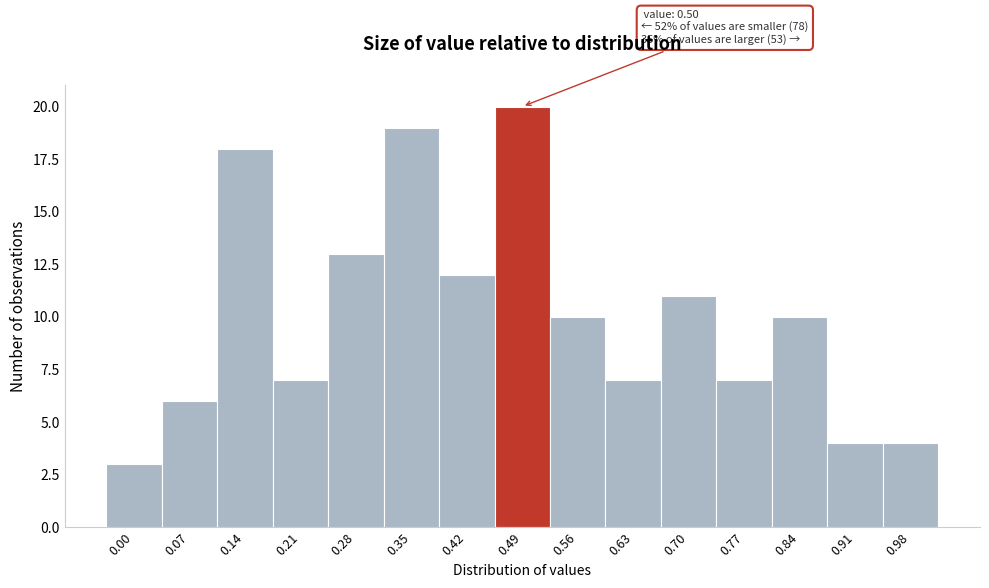

Reading left to right, what are all the values shown in this chart?

0.00=3	0.07=6	0.14=18	0.21=7	0.28=13	0.35=19	0.42=12	0.49=20	0.56=10	0.63=7	0.70=11	0.77=7	0.84=10	0.91=4	0.98=4